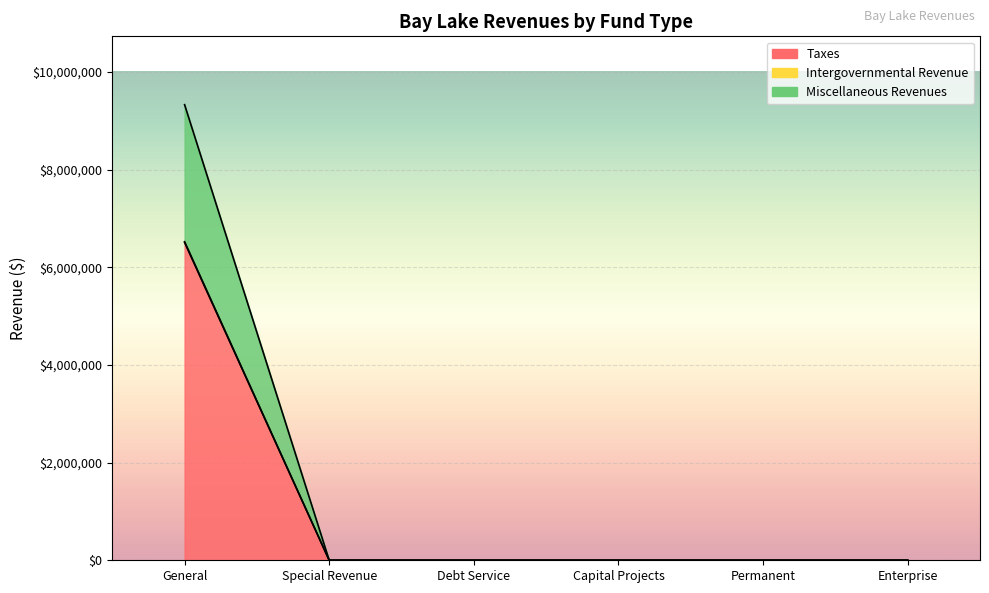

What are all the series names shown in the legend?

Taxes, Intergovernmental Revenue, Miscellaneous Revenues